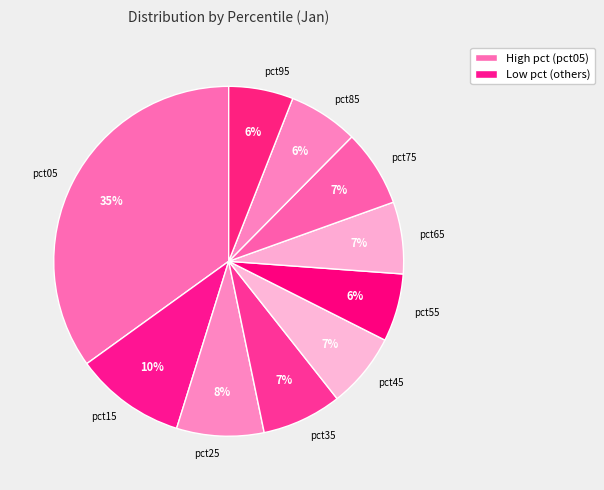

How many segments does this pie chart have?

10